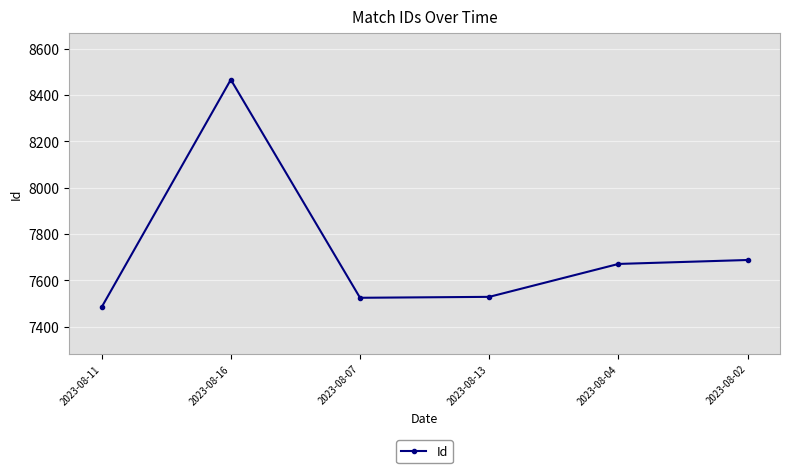

Where is the first local maximum?

2023-08-16